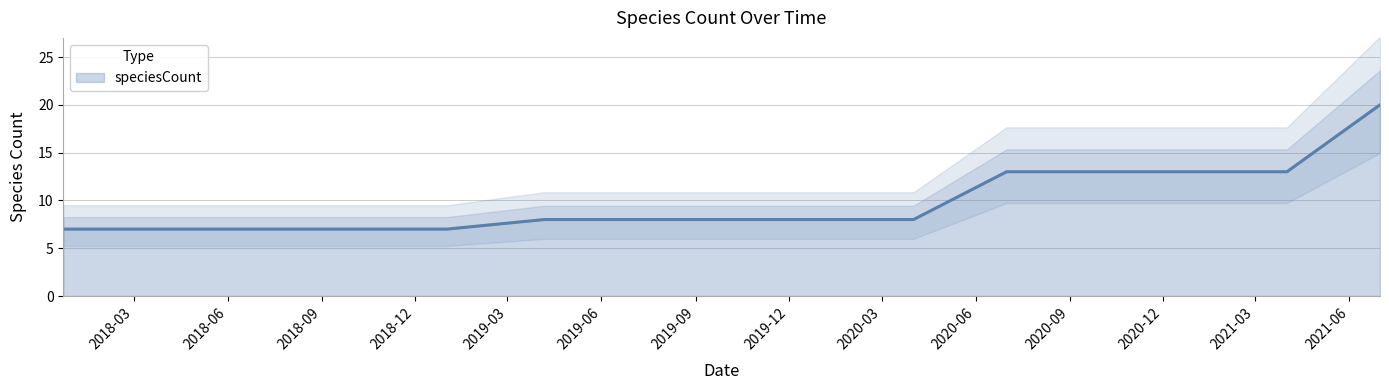

What is the label of the 8th point from the right?

2019-10-09